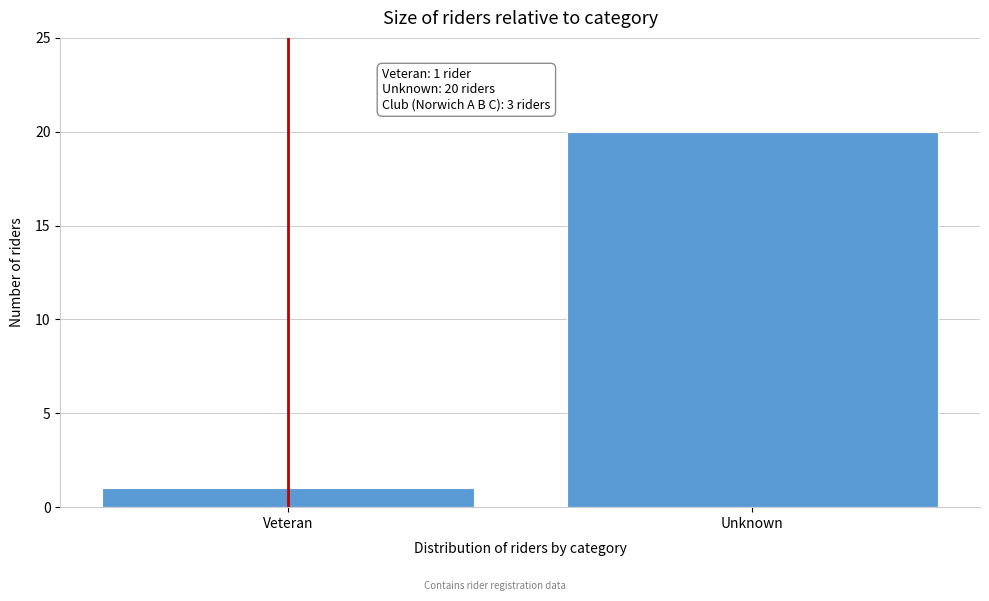

Reading left to right, transcribe all the data shown in this chart.

Veteran=1	Unknown=20